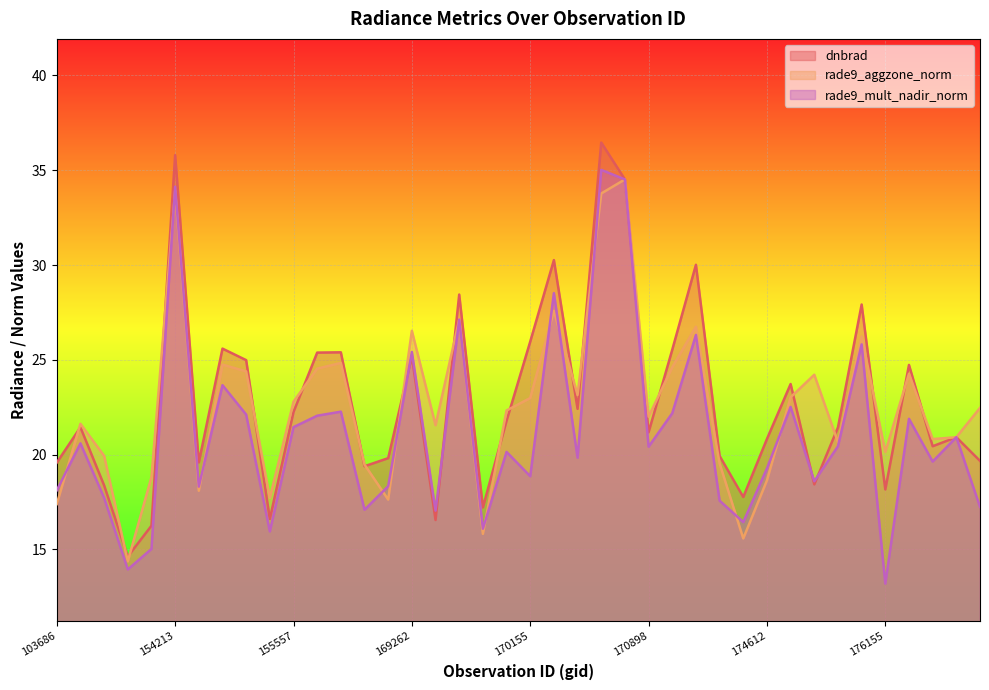

What is the average value of the rade9_aggzone_norm series?

22.6